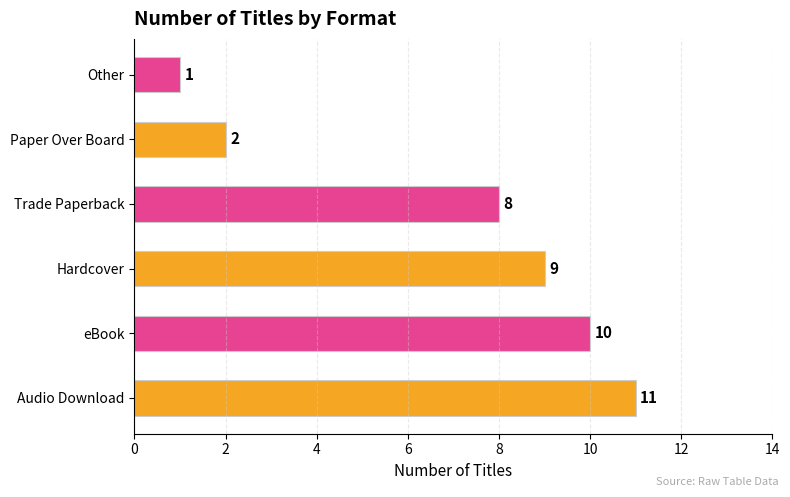

List the labels in order of value, largest first.

Audio Download, eBook, Hardcover, Trade Paperback, Paper Over Board, Other